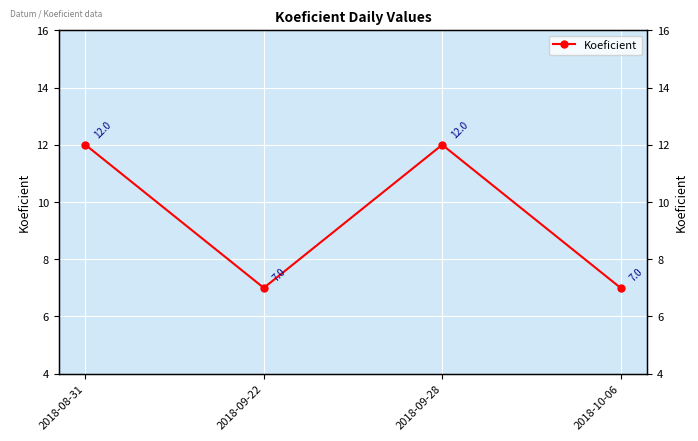

What is the difference between the maximum and minimum values?

5